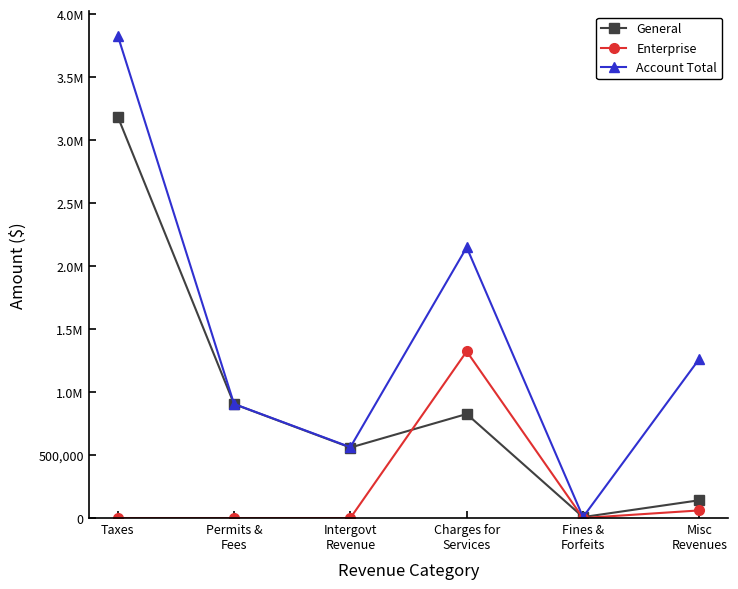

Is this an area chart (filled region under the line)?

No